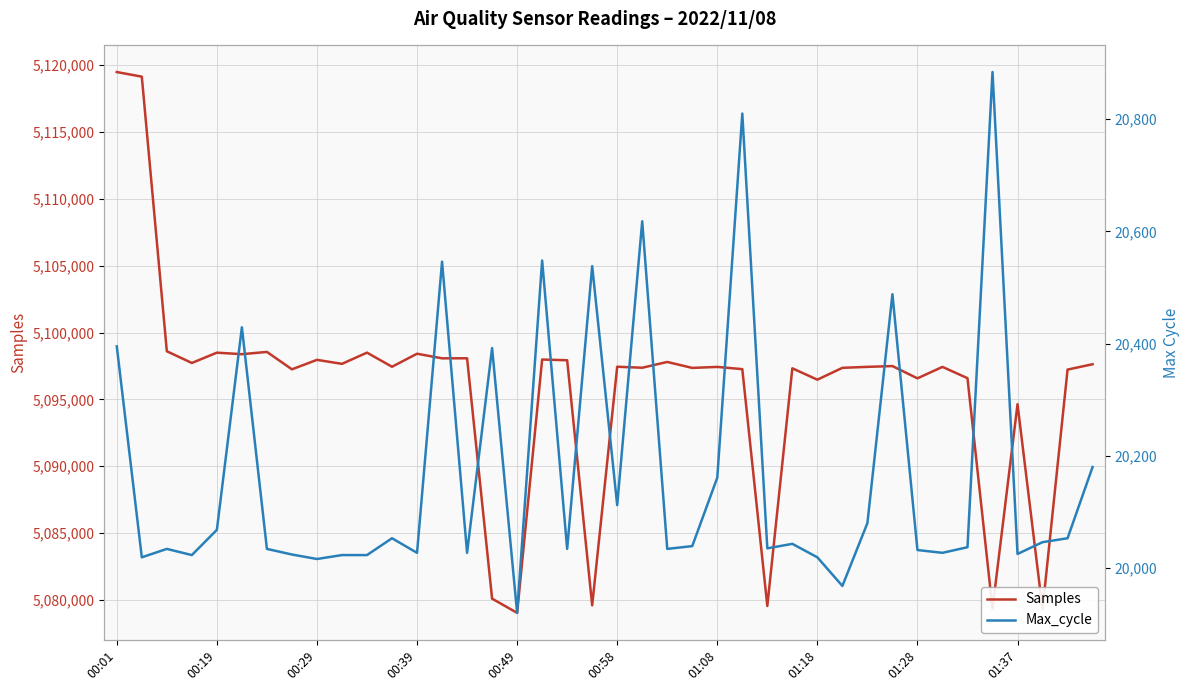

What is the difference between the maximum and minimum values in the Max_cycle series?

964